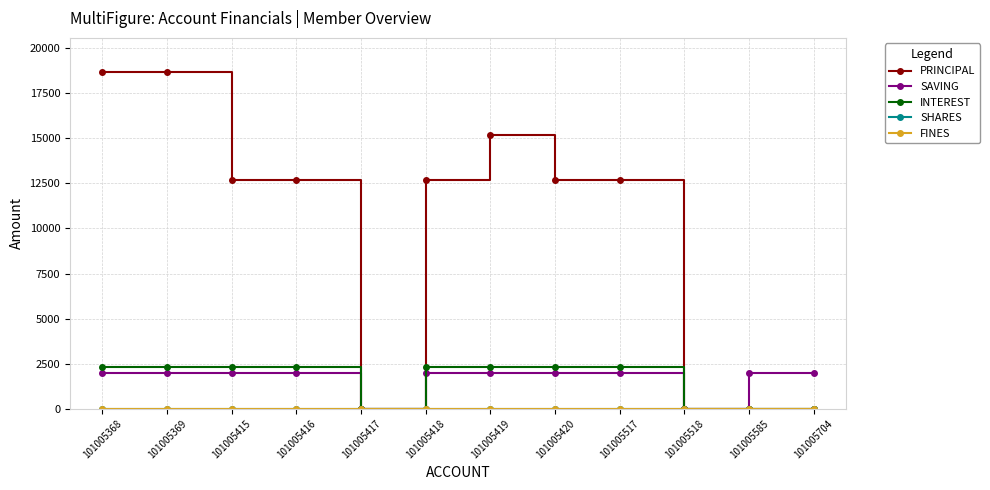

Is this an area chart (filled region under the line)?

No